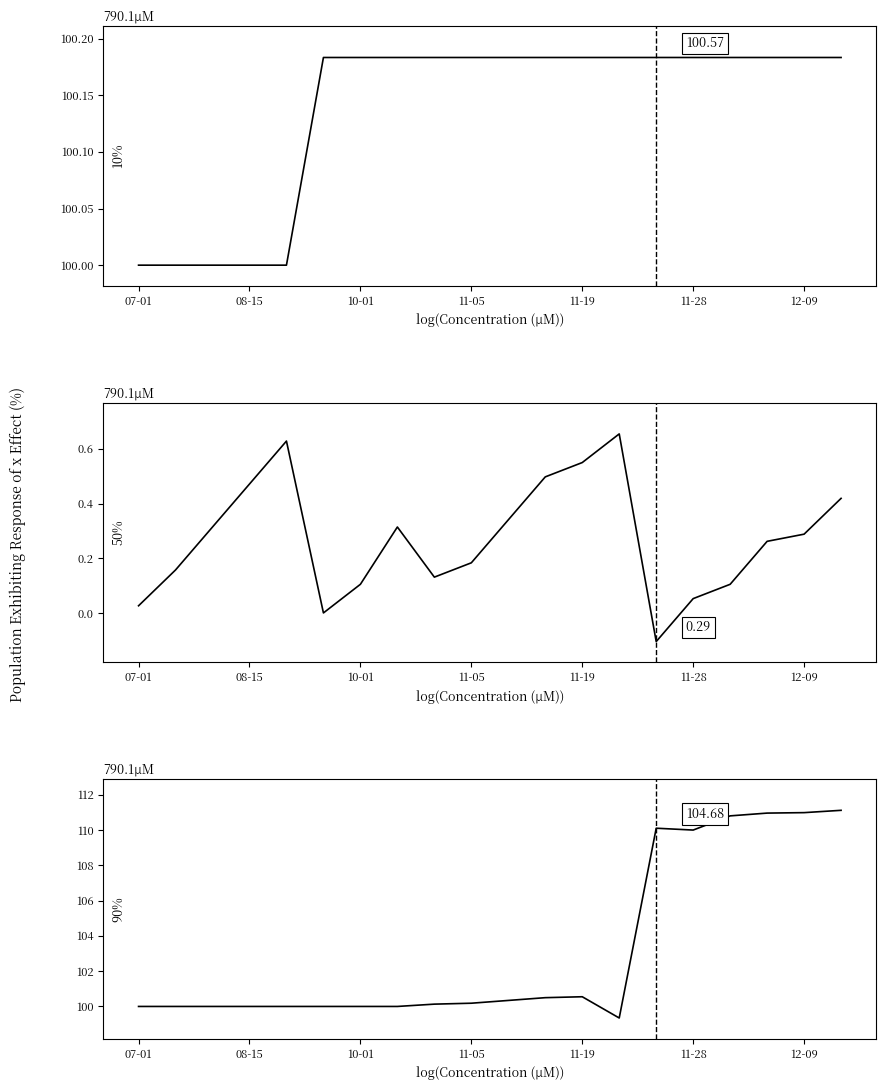

True or false: Kogunenud intressid has more than 2 points higher than both neighbors.

True